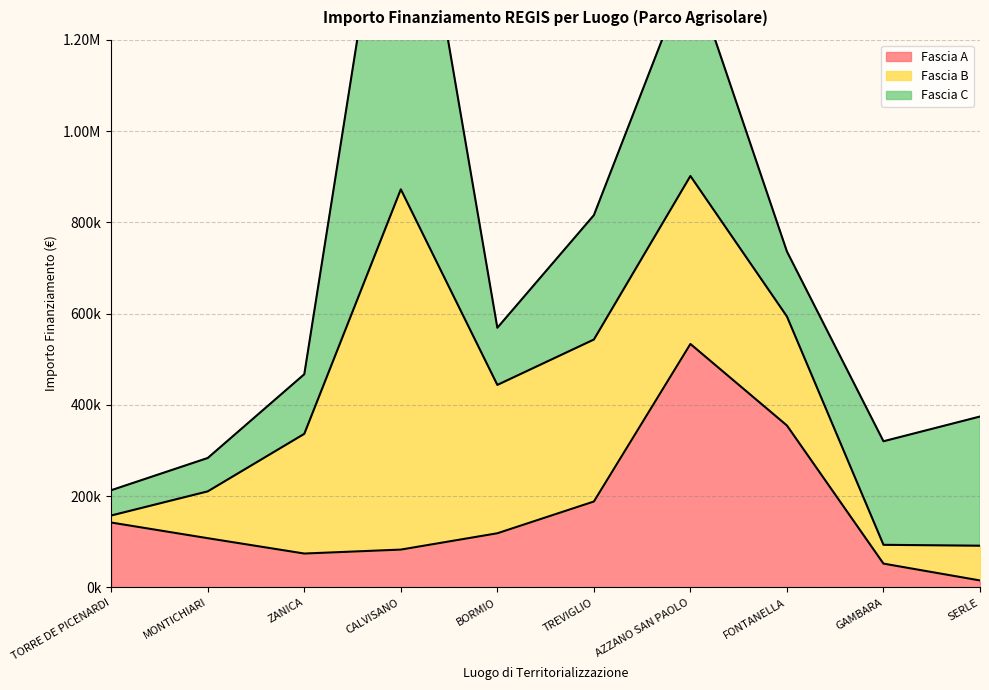

Which label corresponds to the largest value in the chart?

CALVISANO